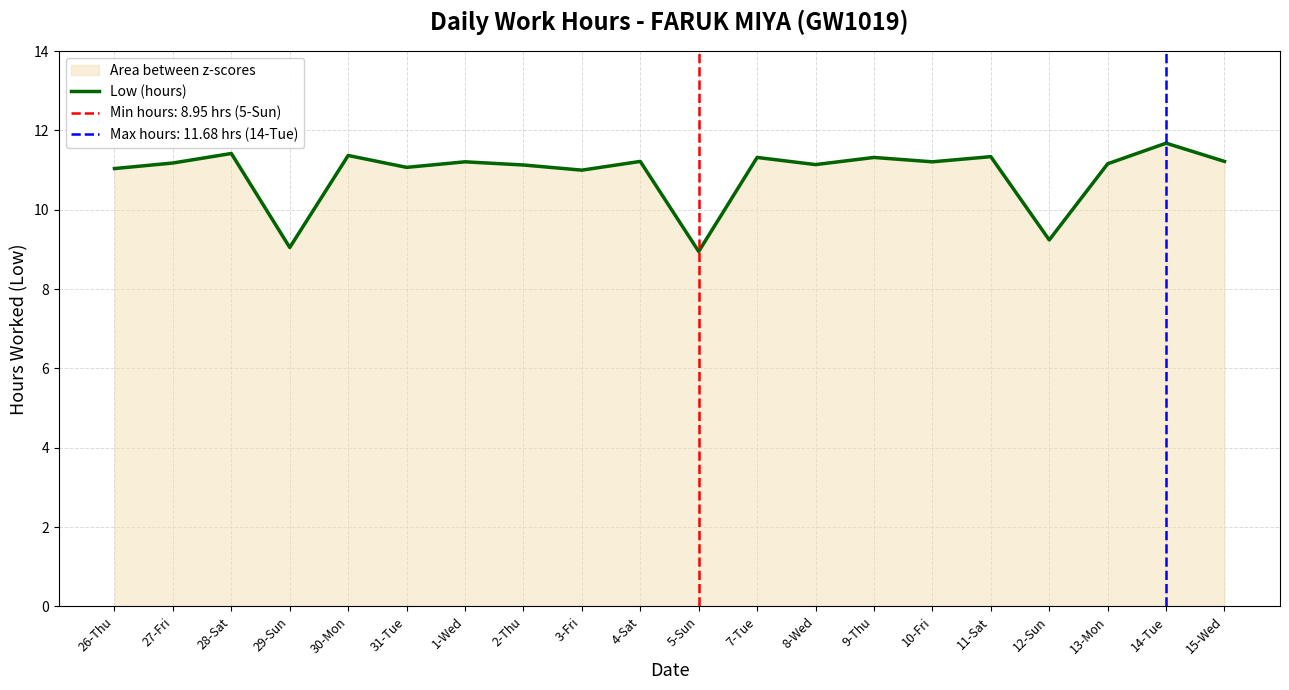

How many lines are shown in the chart?

1